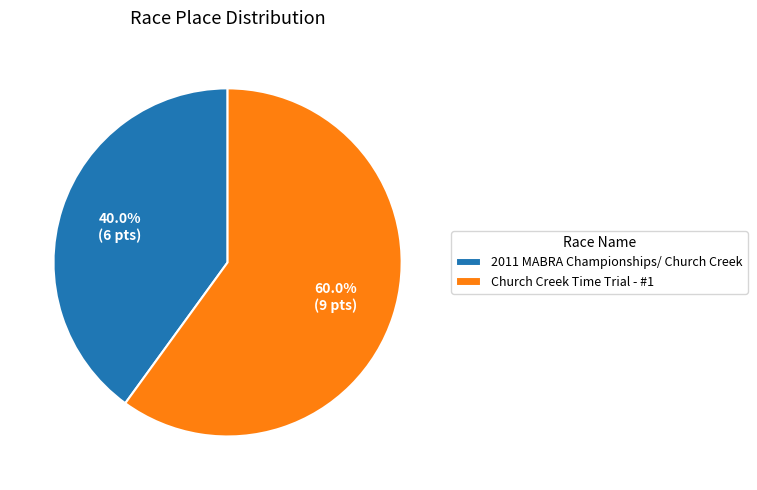

Approximately how many times larger is the value at 2011 MABRA Championships/ Church Creek compared to Church Creek Time Trial - #1?

0.7